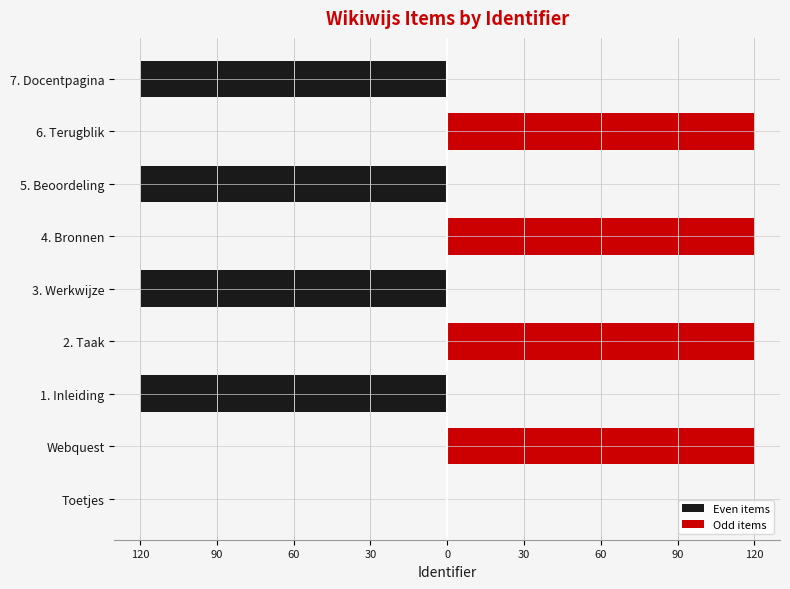

True or false: Even items has a value of 0.0 at Toetjes.

True